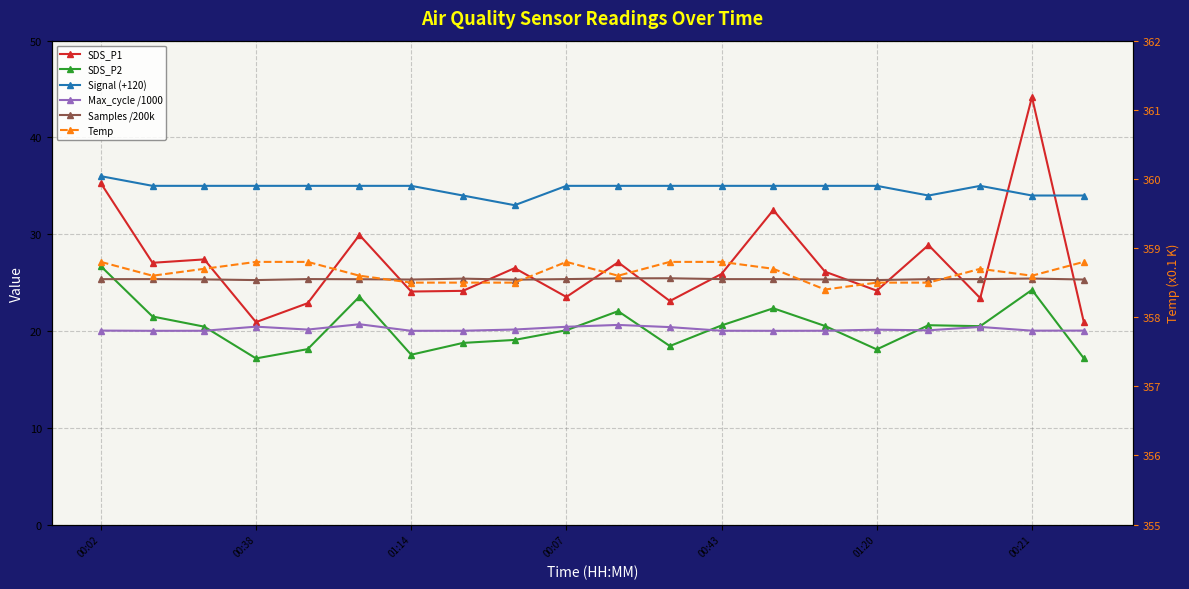

What are all the series names shown in the legend?

SDS_P1, SDS_P2, Signal (+120), Max_cycle /1000, Samples /200k, Temp